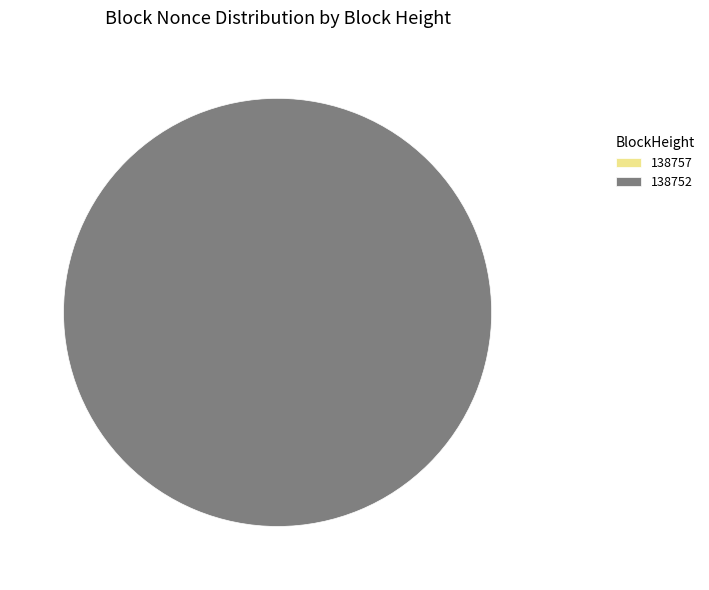

True or false: 138752 accounts for 99% of the total.

False